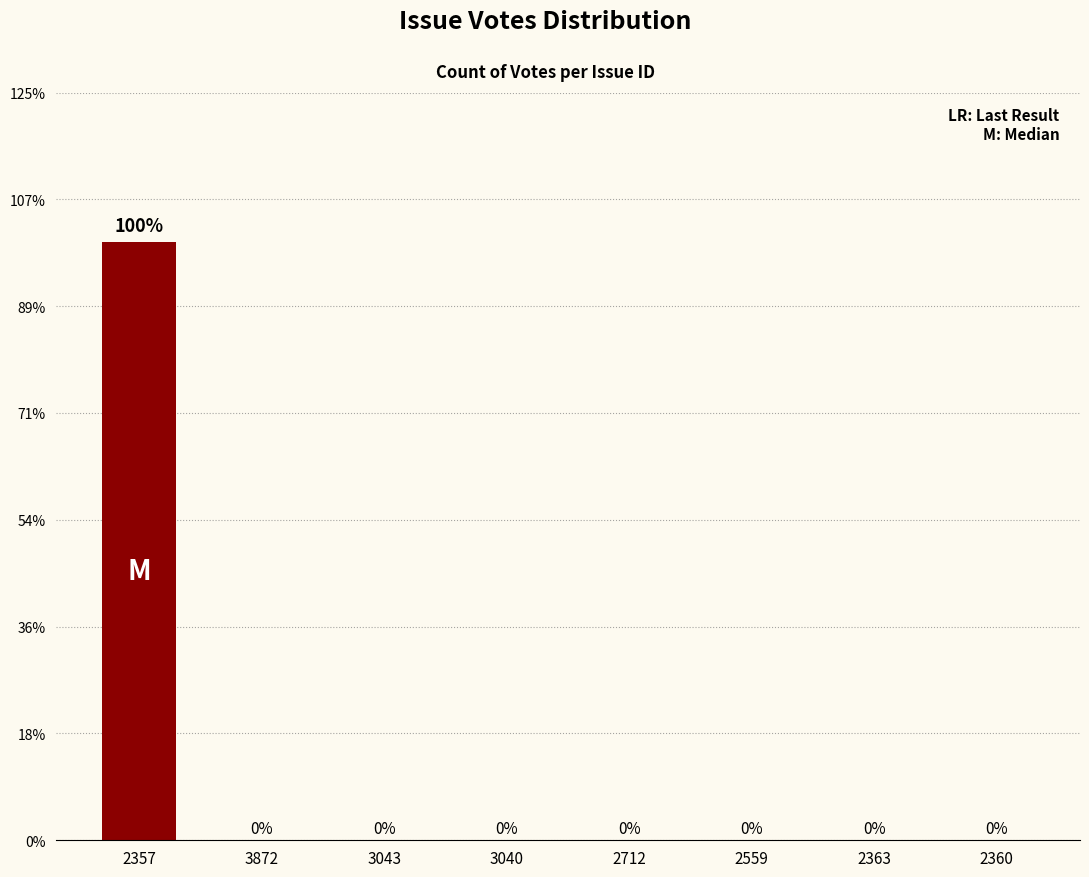

What position from the right is 2559?

3